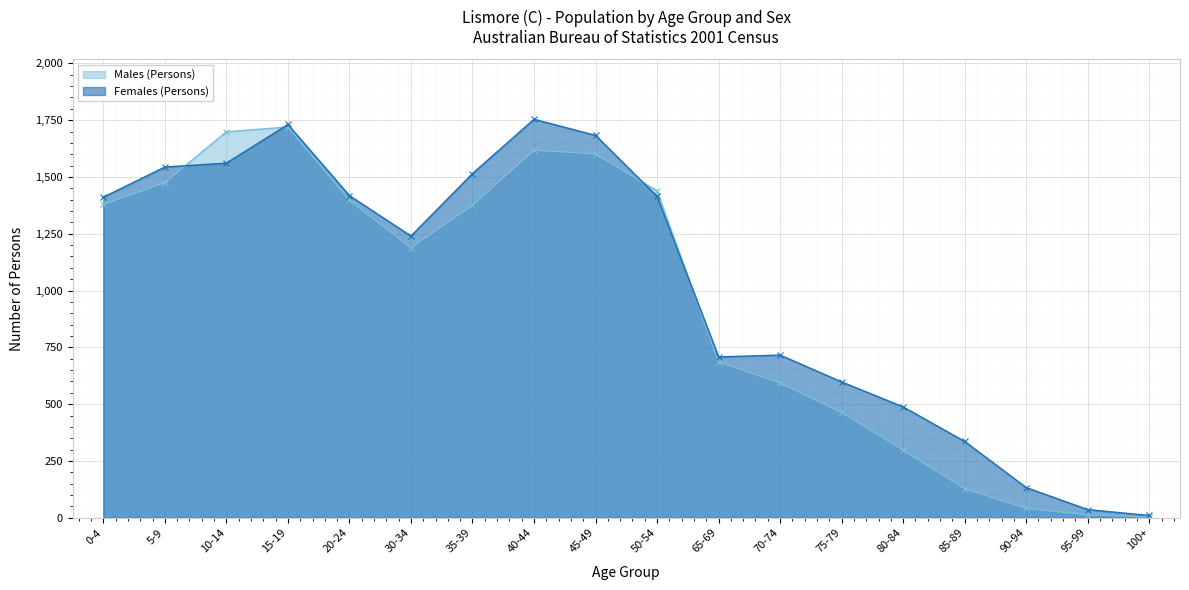

Which category has the highest value in the Females (Persons) series?

40-44